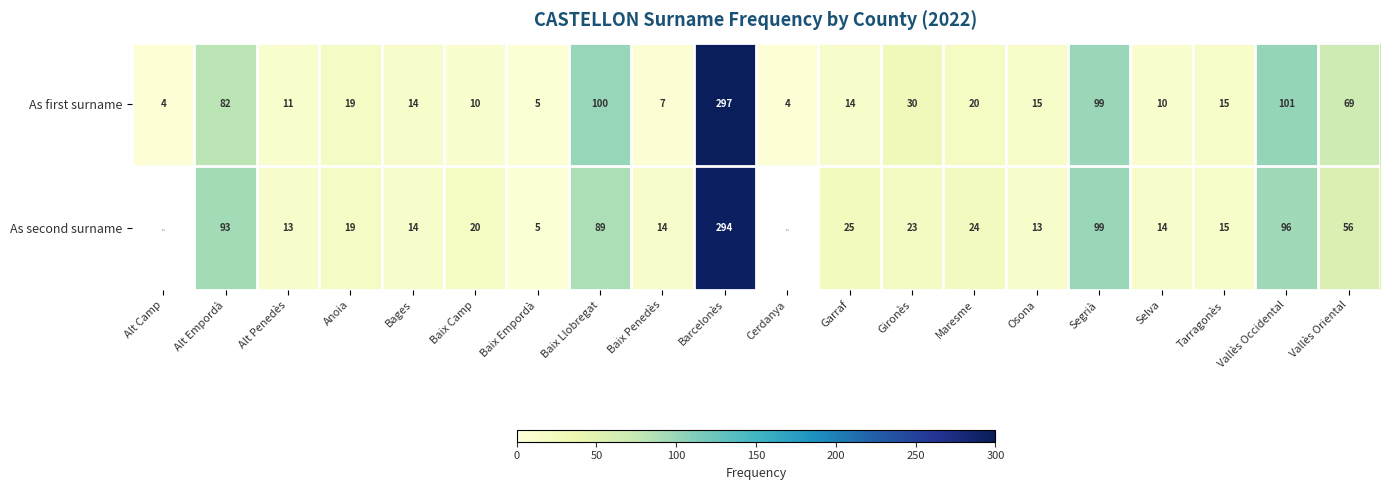

What is the total value across all series at Segrià?

198